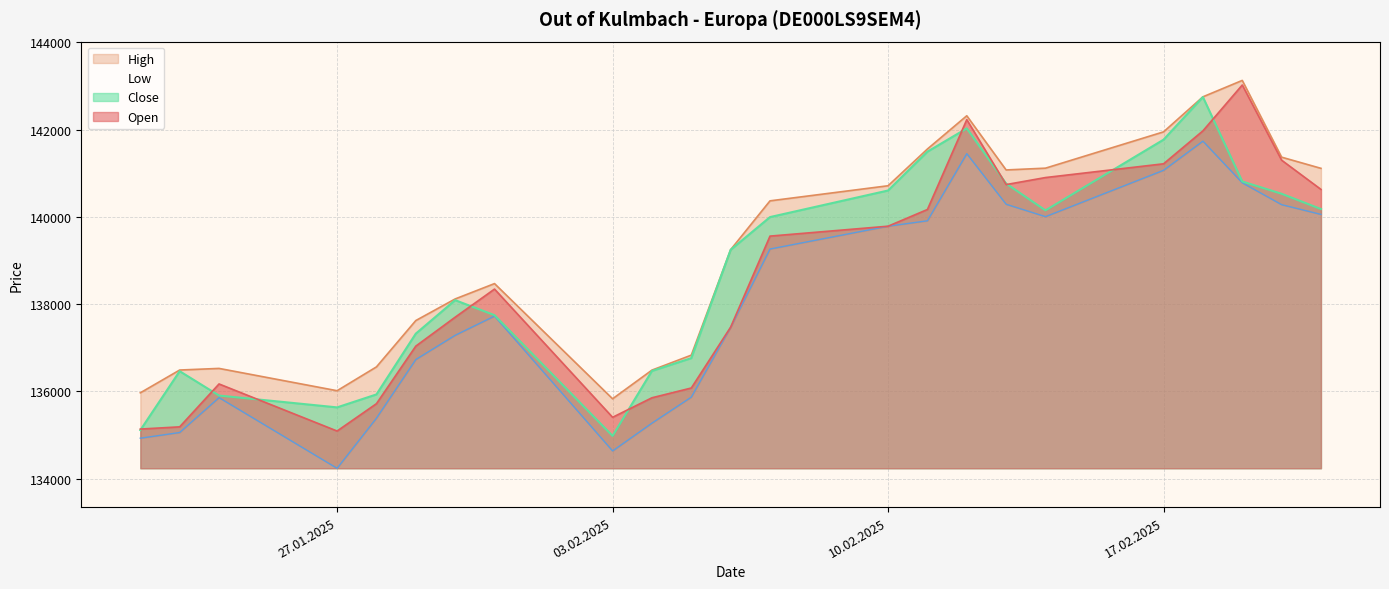

What is the minimum value for High?

135829